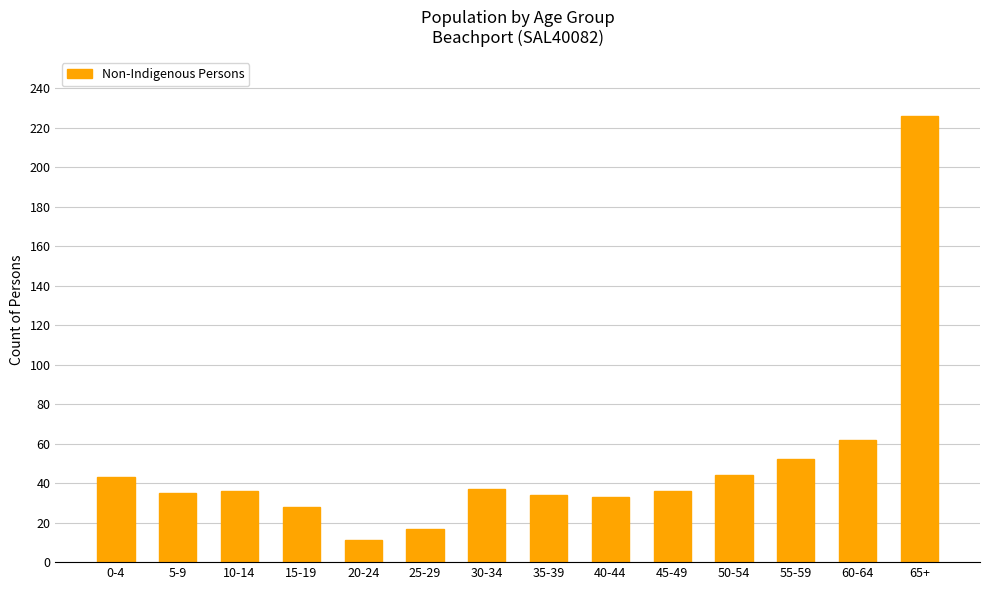

The value at 40-44 is 14. True or false?

False